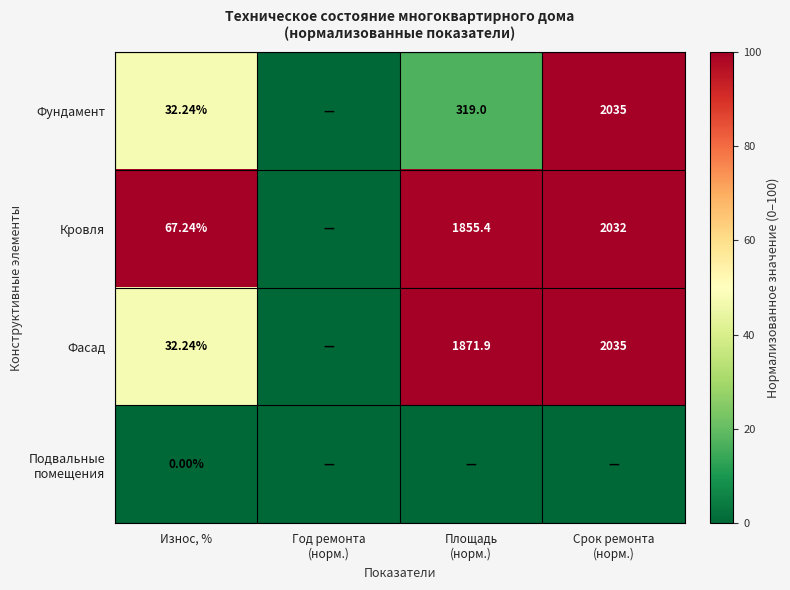

Rank the series at Износ, % from highest to lowest value.

Кровля, Фундамент, Фасад, Подвальные помещения